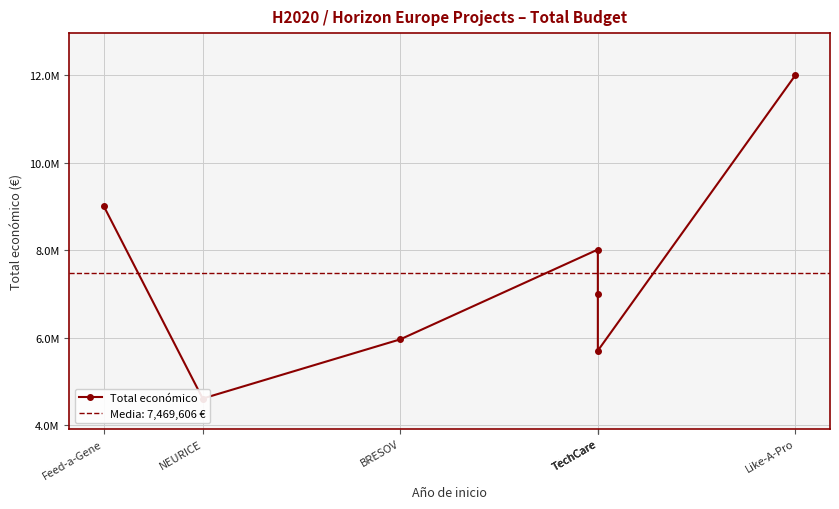

List the labels in order of value, largest first.

Like-A-Pro, Feed-a-Gene, TechCare, TechCare, BRESOV, TechCare, NEURICE